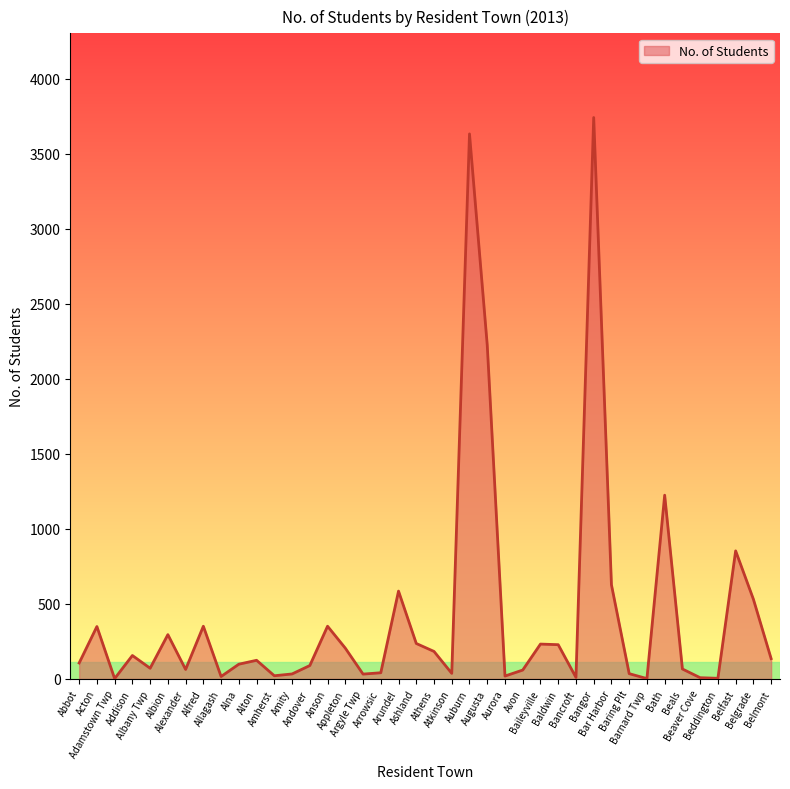

Count the number of categories in the chart.

40